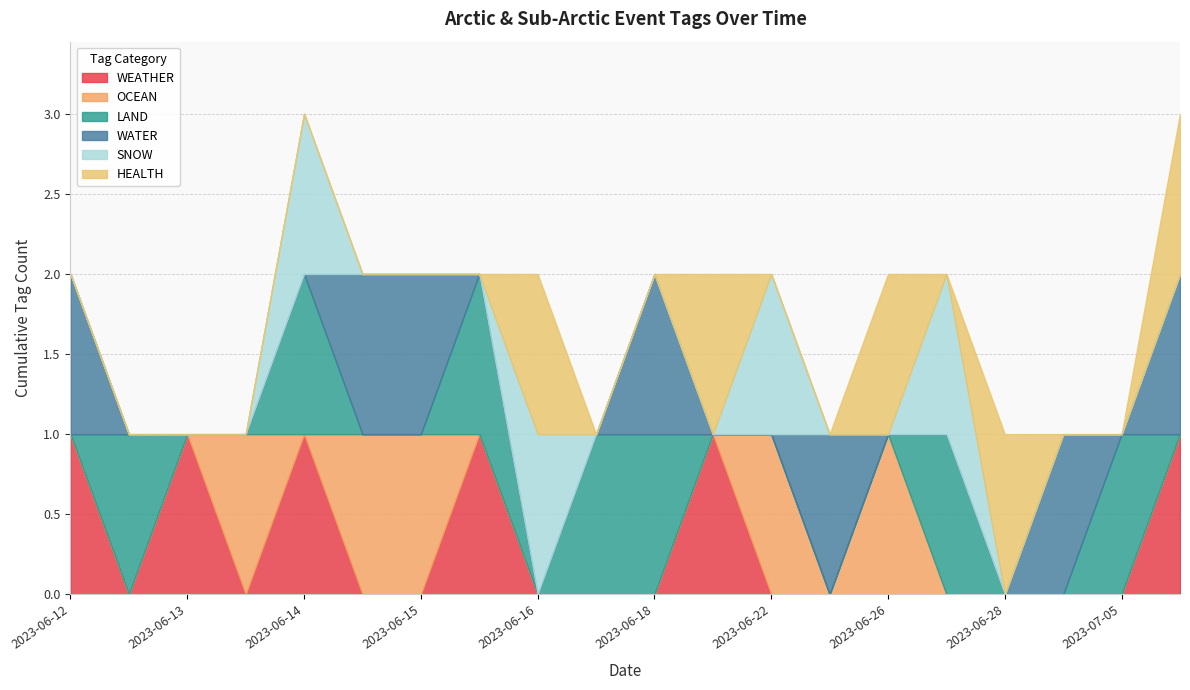

Reading right to left, what are all the values shown in this chart?

WEATHER: 2023-07-07=1	2023-07-05=0	2023-06-29=0	2023-06-28=0	2023-06-27=0	2023-06-26=0	2023-06-23=0	2023-06-22=0	2023-06-21=1	2023-06-18=0	2023-06-17=0	2023-06-16=0	2023-06-15=1	2023-06-15=0	2023-06-14=0	2023-06-14=1	2023-06-13=0	2023-06-13=1	2023-06-12=0	2023-06-12=1
OCEAN: 2023-07-07=0	2023-07-05=0	2023-06-29=0	2023-06-28=0	2023-06-27=0	2023-06-26=1	2023-06-23=0	2023-06-22=1	2023-06-21=0	2023-06-18=0	2023-06-17=0	2023-06-16=0	2023-06-15=0	2023-06-15=1	2023-06-14=1	2023-06-14=0	2023-06-13=1	2023-06-13=0	2023-06-12=0	2023-06-12=0
LAND: 2023-07-07=0	2023-07-05=1	2023-06-29=0	2023-06-28=0	2023-06-27=1	2023-06-26=0	2023-06-23=0	2023-06-22=0	2023-06-21=0	2023-06-18=1	2023-06-17=1	2023-06-16=0	2023-06-15=1	2023-06-15=0	2023-06-14=0	2023-06-14=1	2023-06-13=0	2023-06-13=0	2023-06-12=1	2023-06-12=0
WATER: 2023-07-07=1	2023-07-05=0	2023-06-29=1	2023-06-28=0	2023-06-27=0	2023-06-26=0	2023-06-23=1	2023-06-22=0	2023-06-21=0	2023-06-18=1	2023-06-17=0	2023-06-16=0	2023-06-15=0	2023-06-15=1	2023-06-14=1	2023-06-14=0	2023-06-13=0	2023-06-13=0	2023-06-12=0	2023-06-12=1
SNOW: 2023-07-07=0	2023-07-05=0	2023-06-29=0	2023-06-28=0	2023-06-27=1	2023-06-26=0	2023-06-23=0	2023-06-22=1	2023-06-21=0	2023-06-18=0	2023-06-17=0	2023-06-16=1	2023-06-15=0	2023-06-15=0	2023-06-14=0	2023-06-14=1	2023-06-13=0	2023-06-13=0	2023-06-12=0	2023-06-12=0
HEALTH: 2023-07-07=1	2023-07-05=0	2023-06-29=0	2023-06-28=1	2023-06-27=0	2023-06-26=1	2023-06-23=0	2023-06-22=0	2023-06-21=1	2023-06-18=0	2023-06-17=0	2023-06-16=1	2023-06-15=0	2023-06-15=0	2023-06-14=0	2023-06-14=0	2023-06-13=0	2023-06-13=0	2023-06-12=0	2023-06-12=0